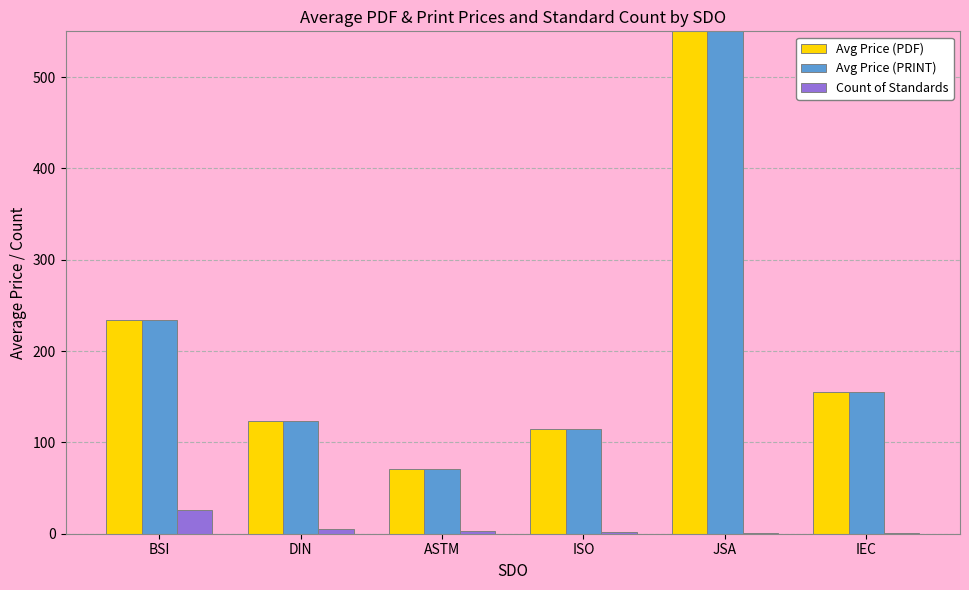

What is the label of the 4th bar from the left?

ISO